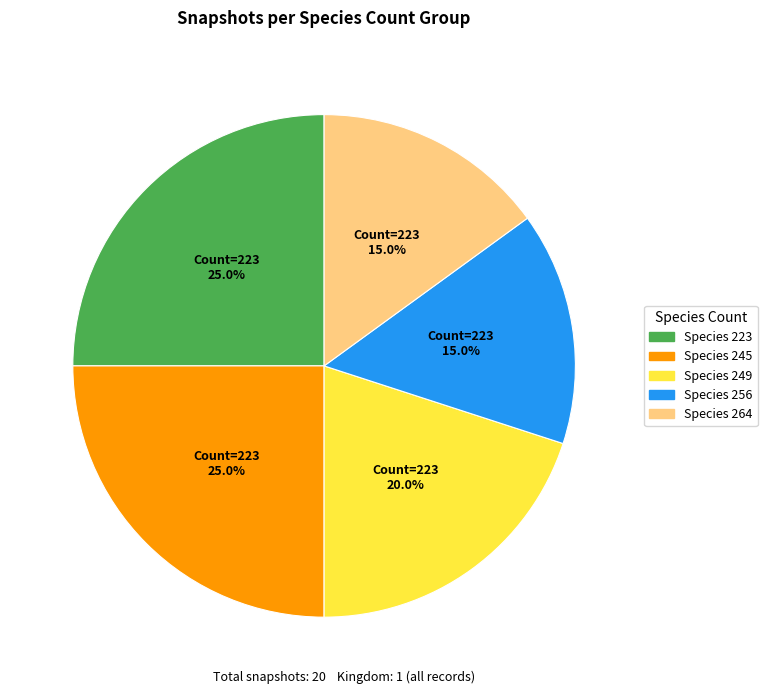

Is there any slice that represents more than half of the pie?

No